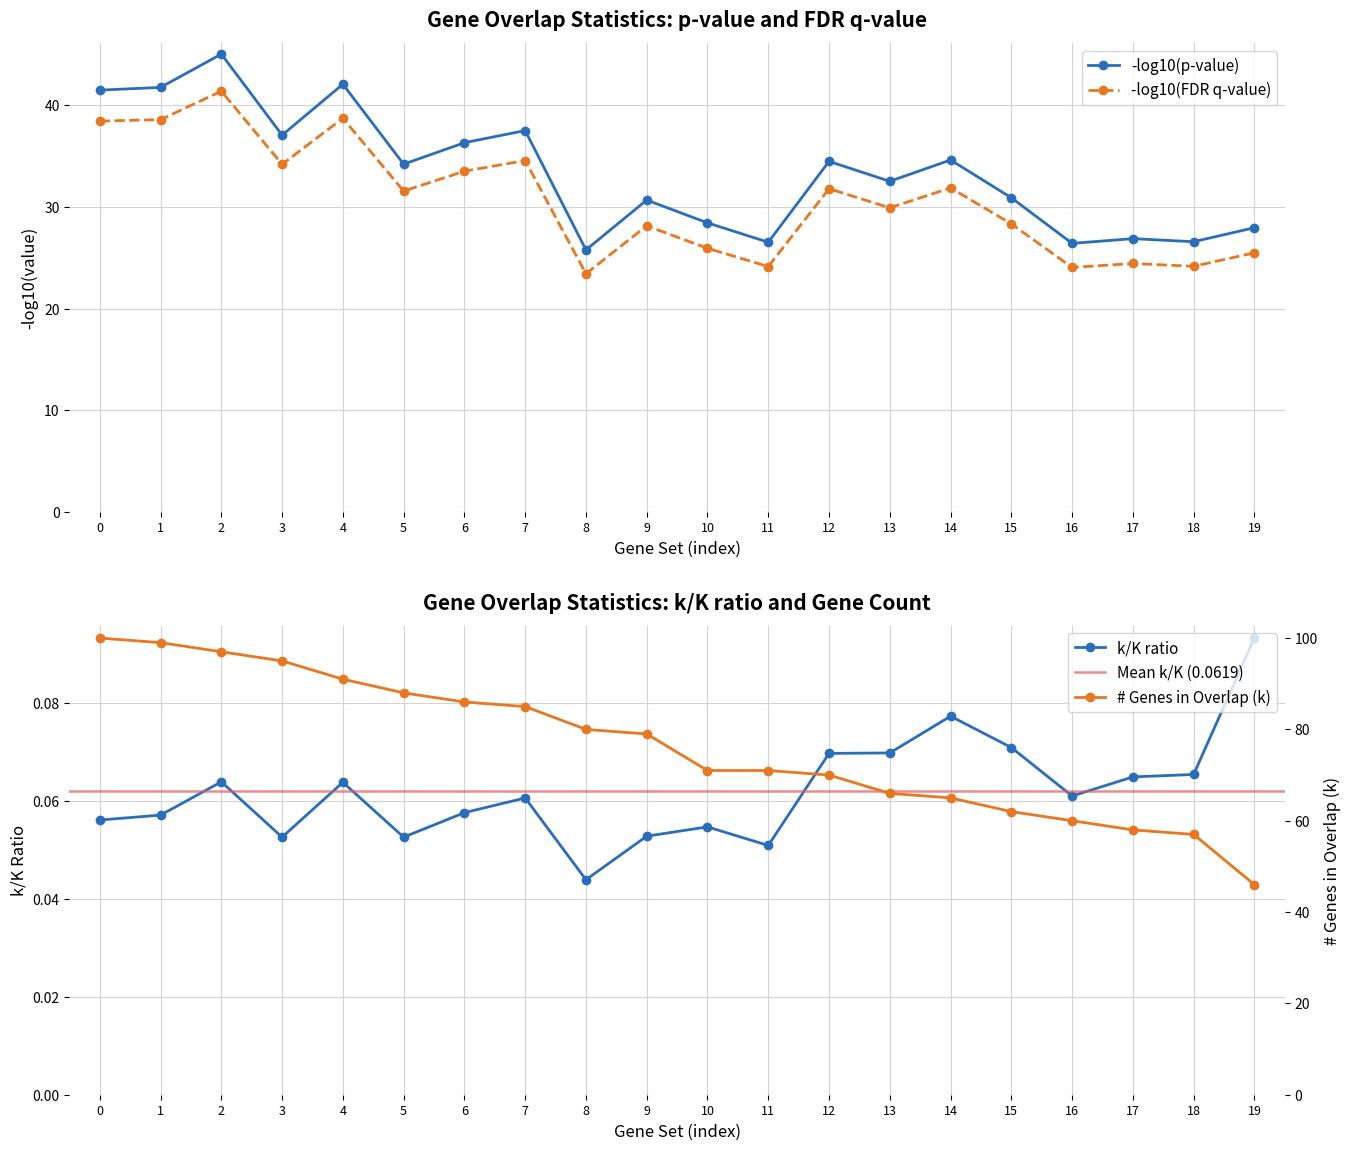

What is the maximum value shown in the chart?

100.0